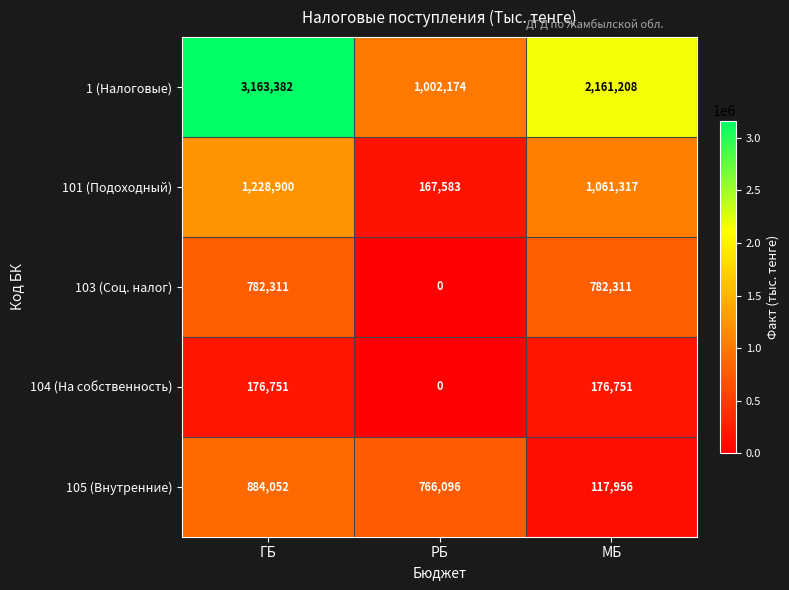

Is it true that 103 (Соц. налог) equals 343037 at РБ?

False